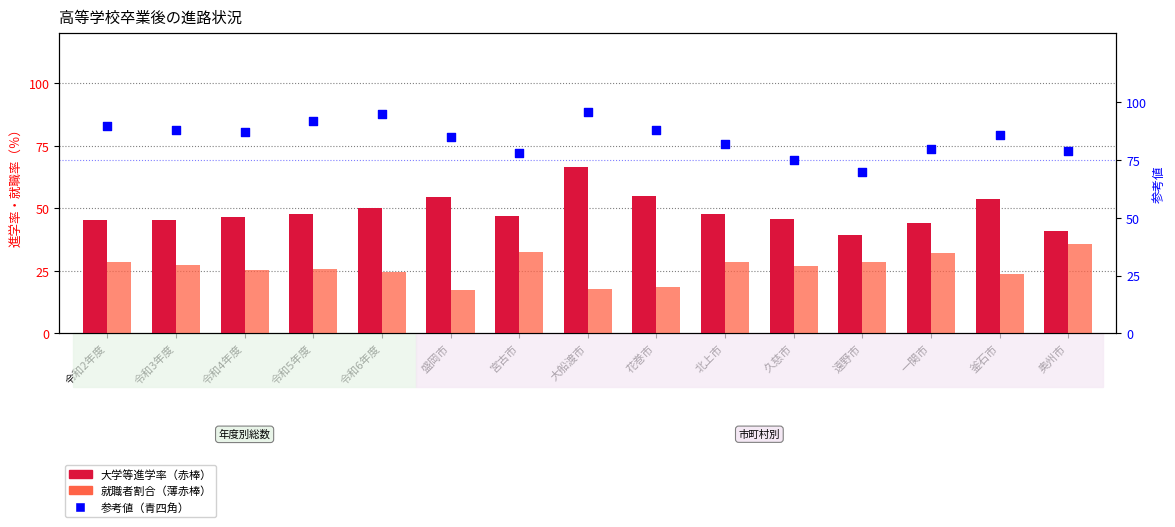

Which series has the largest total across all categories?

参考値（青）